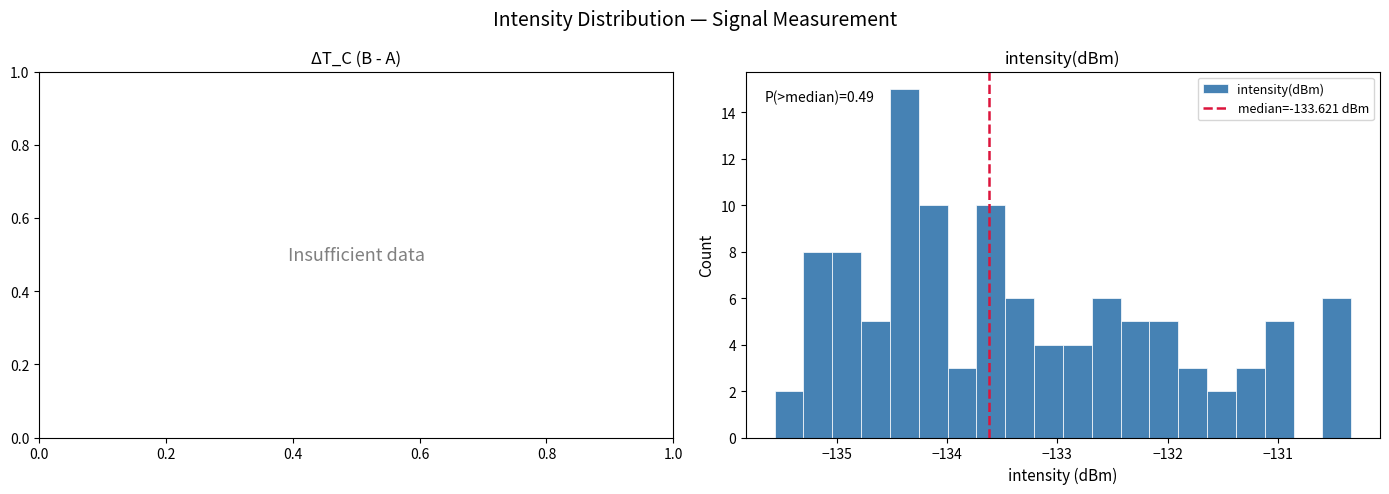

Around what value on the x-axis is the tallest bar? Give the approximate position of its centre, as read against the axis.

-134.4